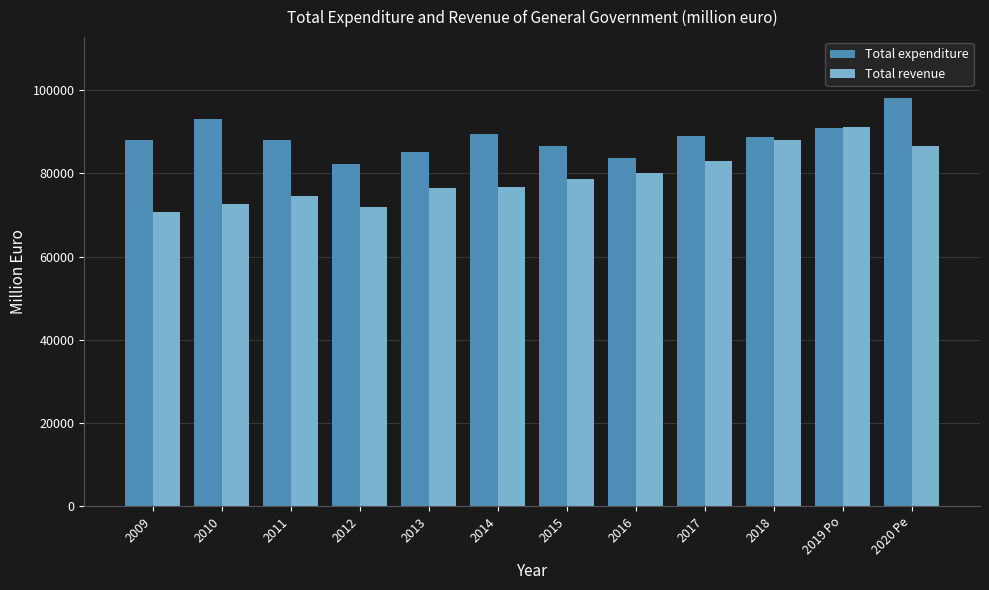

Is it true that Total revenue equals 71877.5 at 2012?

True